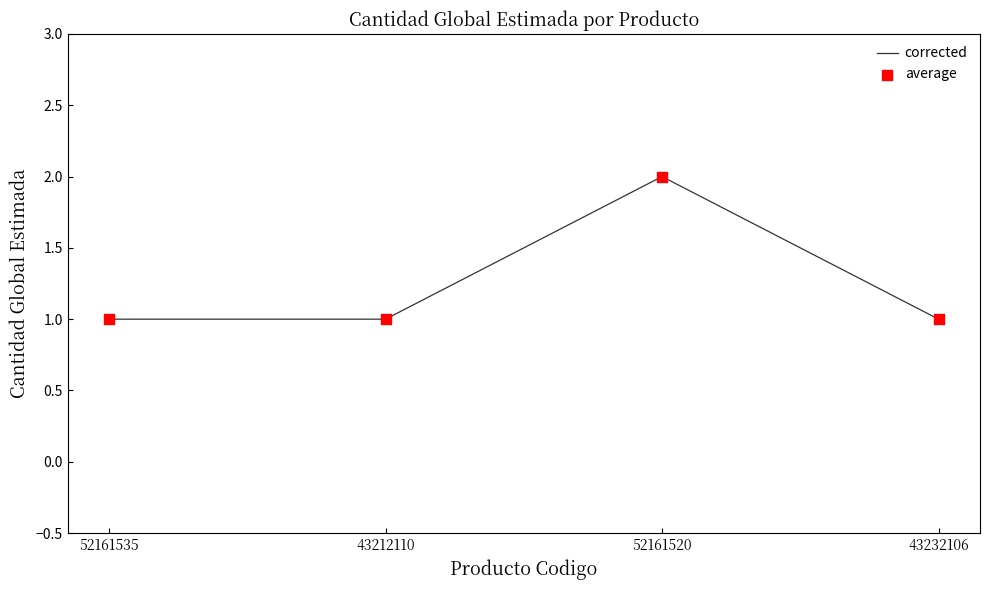

The value at 52161535 is 1. True or false?

True